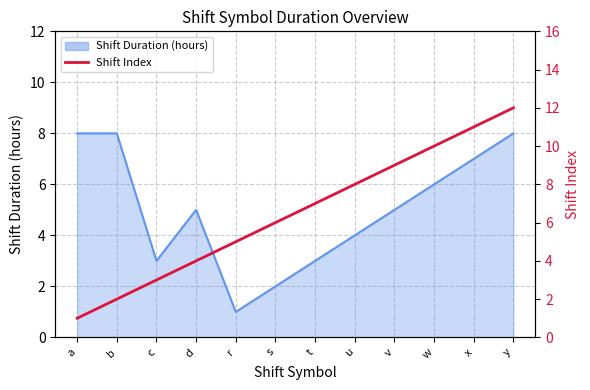

The chart shows a value of 5 at w. True or false?

False